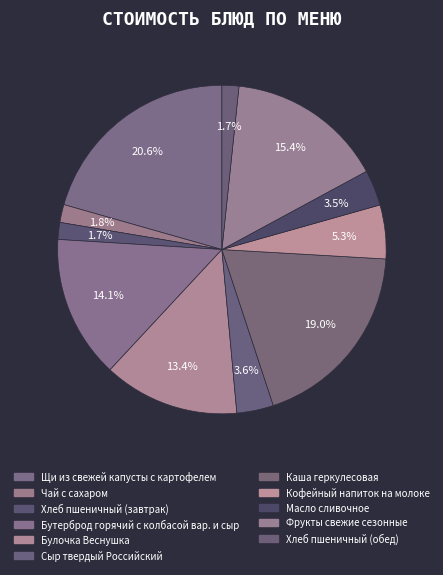

How many segments does this pie chart have?

11